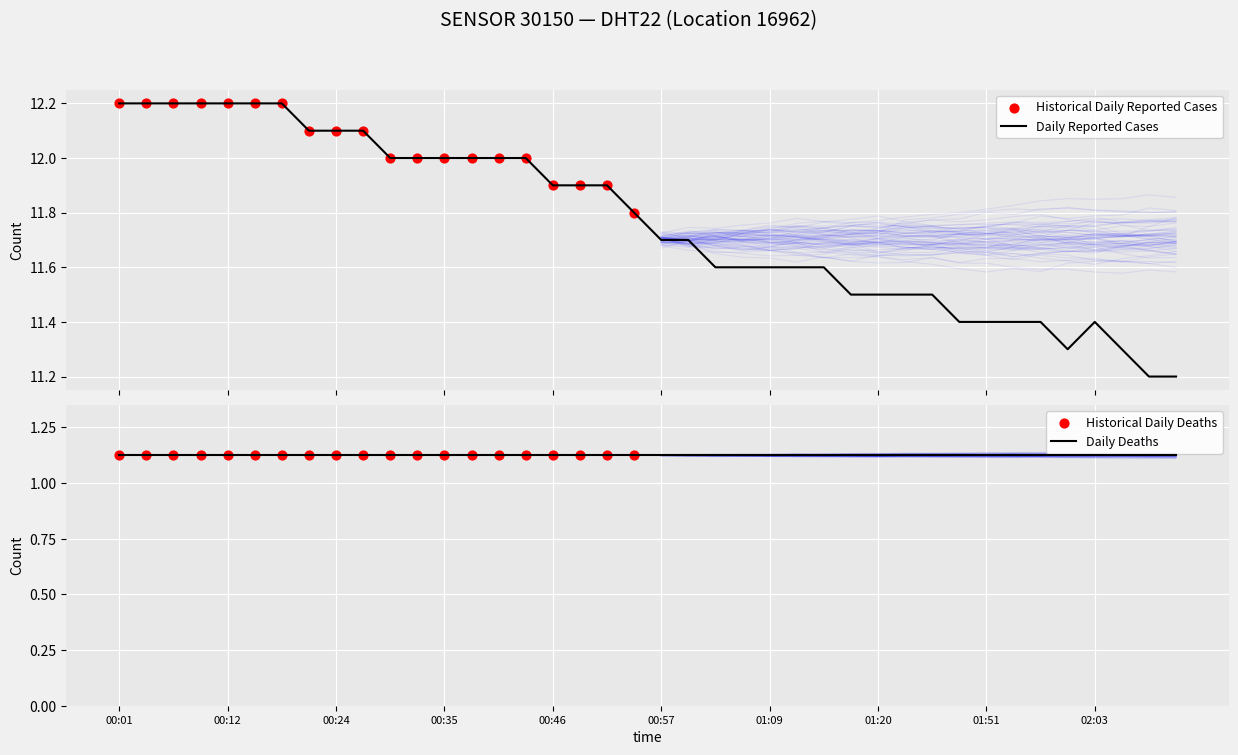

What is the ratio of the value at 01:00 to the value at 00:49?

1.0